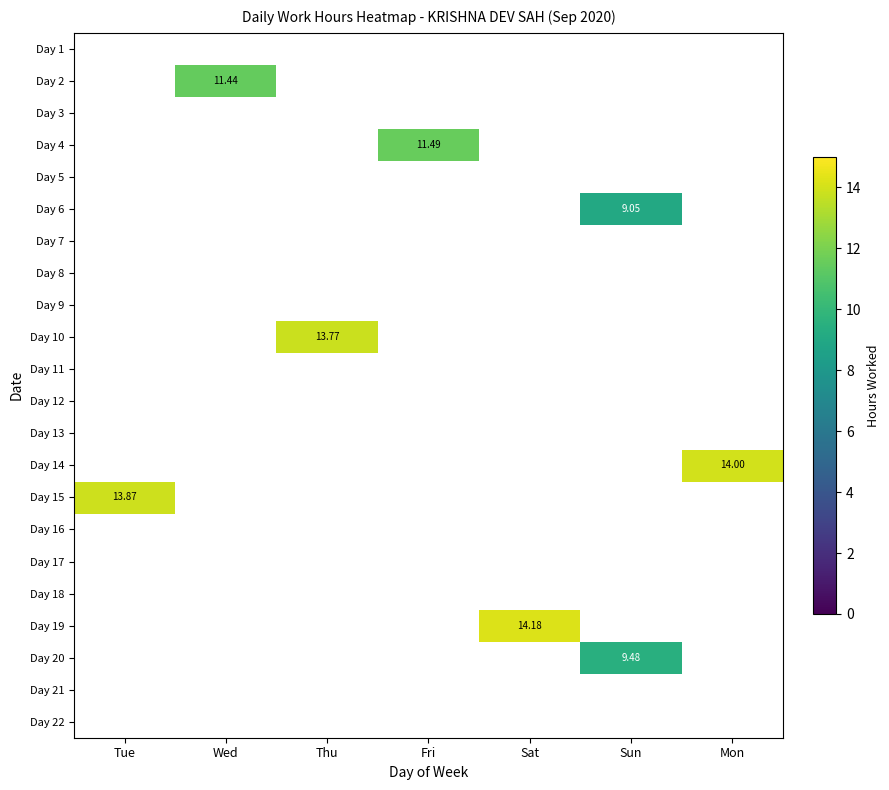

At which category does the chart reach its minimum across all series?

Sun